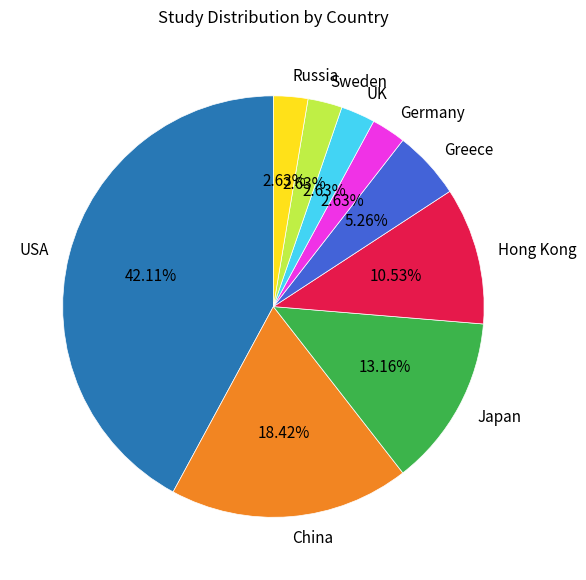

To the nearest percent, what is the combined percentage of Germany and Greece?

8%